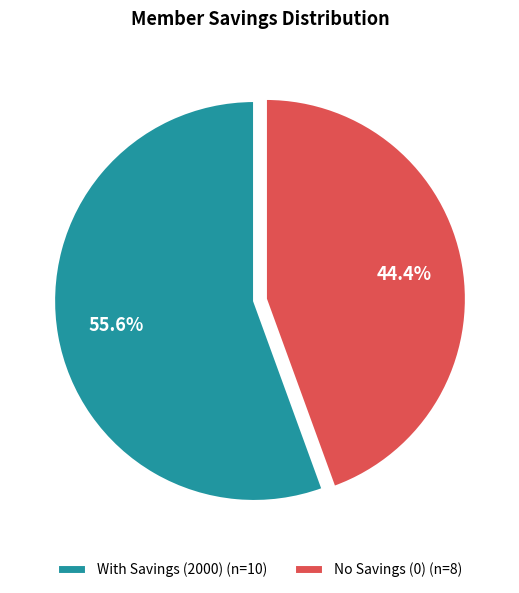

Approximately how many times larger is the value at No Savings (0) (n=8) compared to With Savings (2000) (n=10)?

0.8